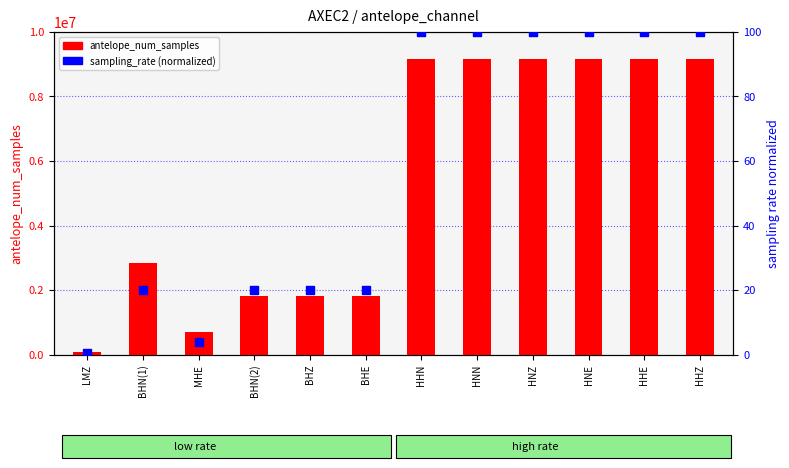

Which series has the largest Y range (max minus min)?

antelope_num_samples